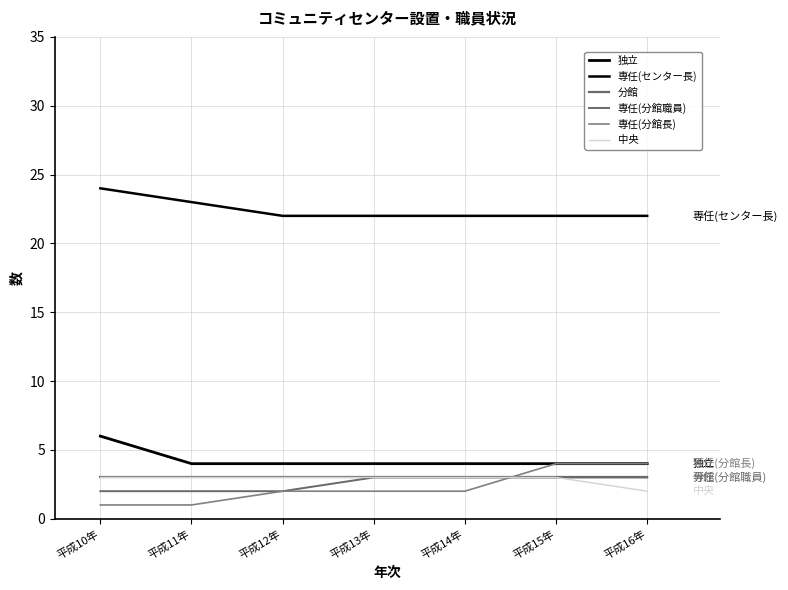

How many series are shown in this chart?

6